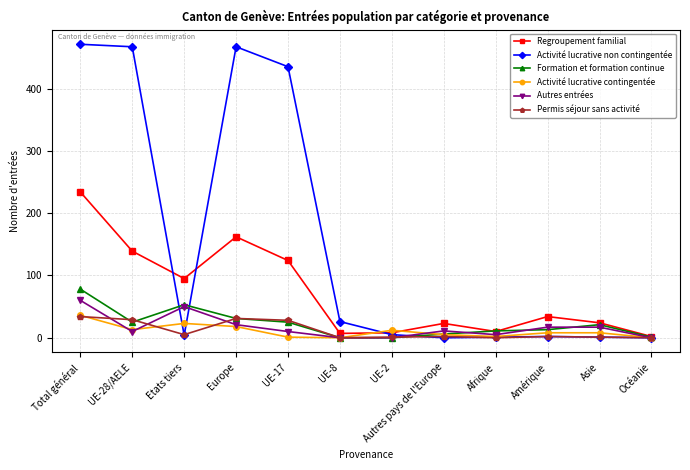

What is the spread (max minus min) of values at Etats tiers?

91